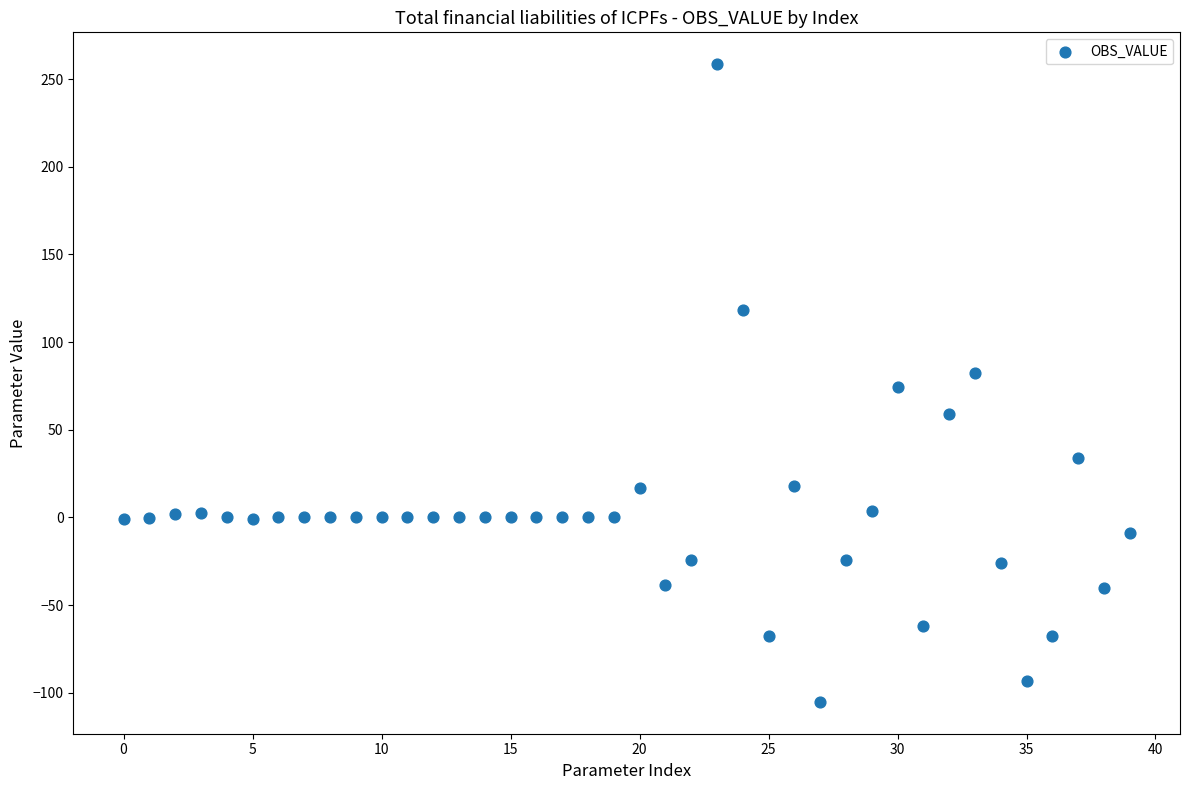

What is the range of Y values (max minus min)?

363.6